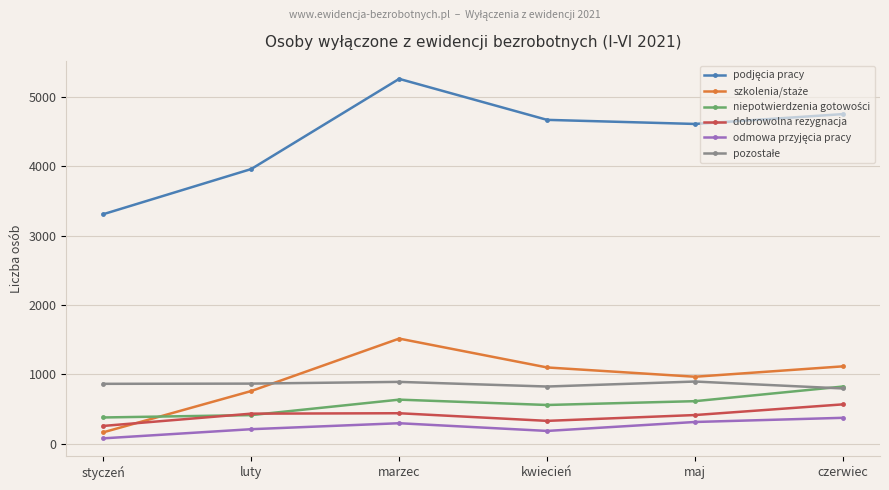

At which category does the chart reach its peak across all series?

marzec